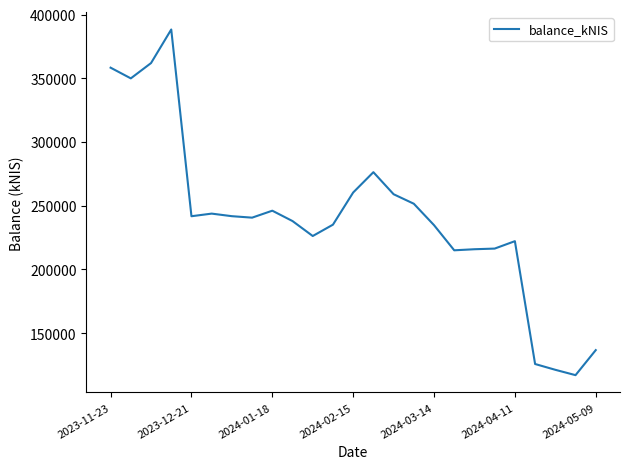

True or false: the data has more than 2 interior local peaks.

True